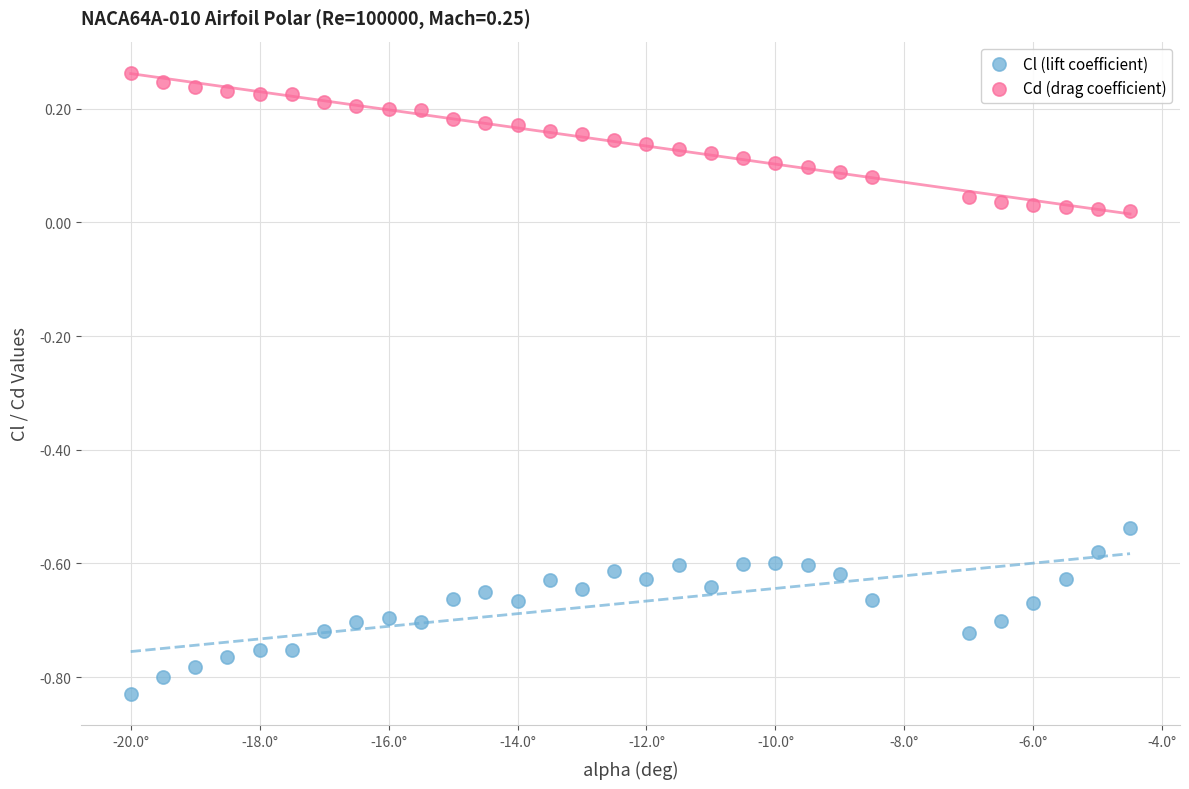

Which series has the widest spread of Y values?

Cl (lift coefficient)